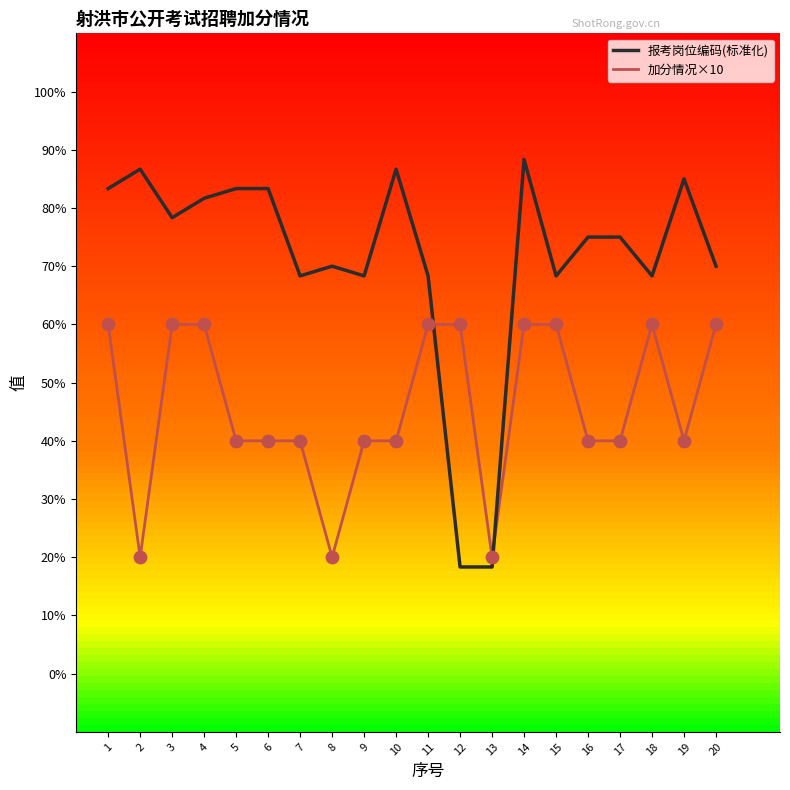

What are all the series names shown in the legend?

报考岗位编码(标准化), 加分情况×10